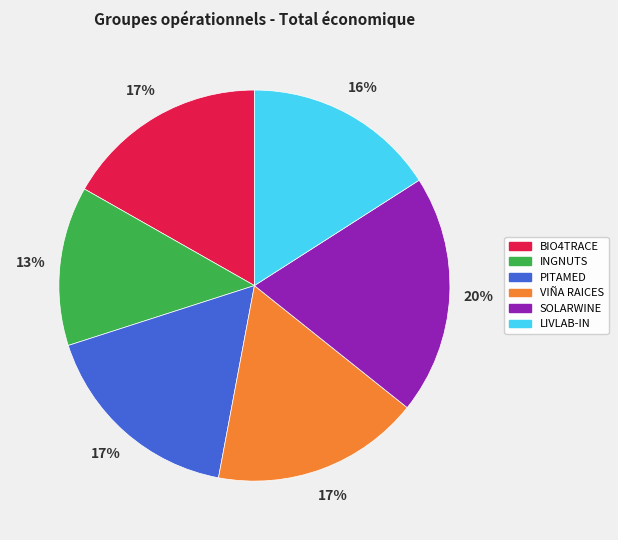

Is LIVLAB-IN the majority of the pie?

No